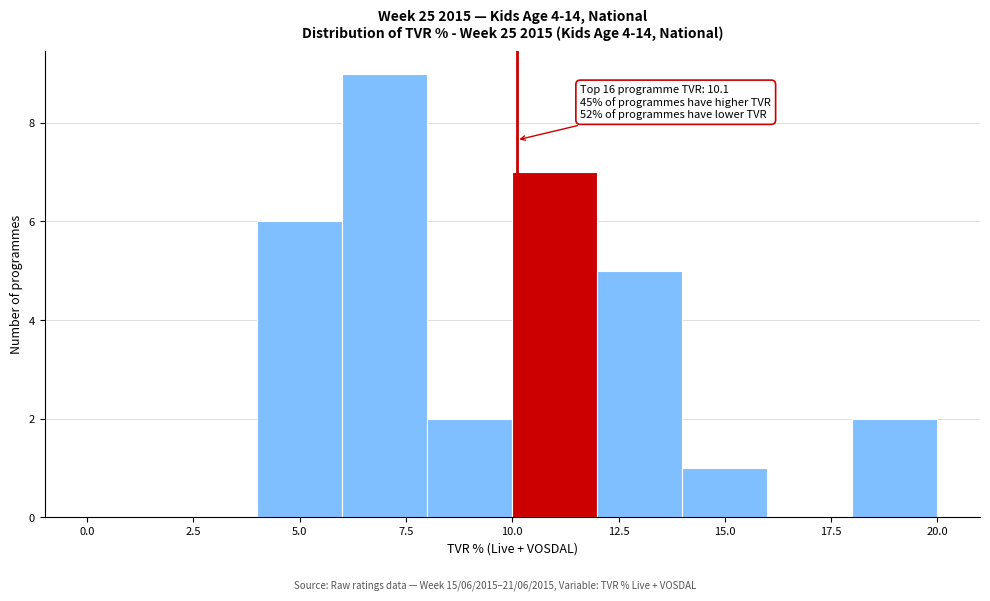

Over which range of the x-axis is the bar tallest?

6 to 8